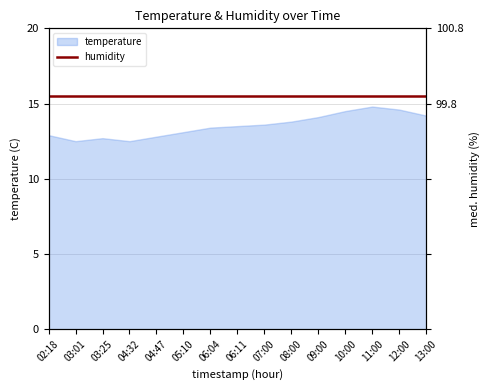

What is the minimum value shown in the chart?

12.5